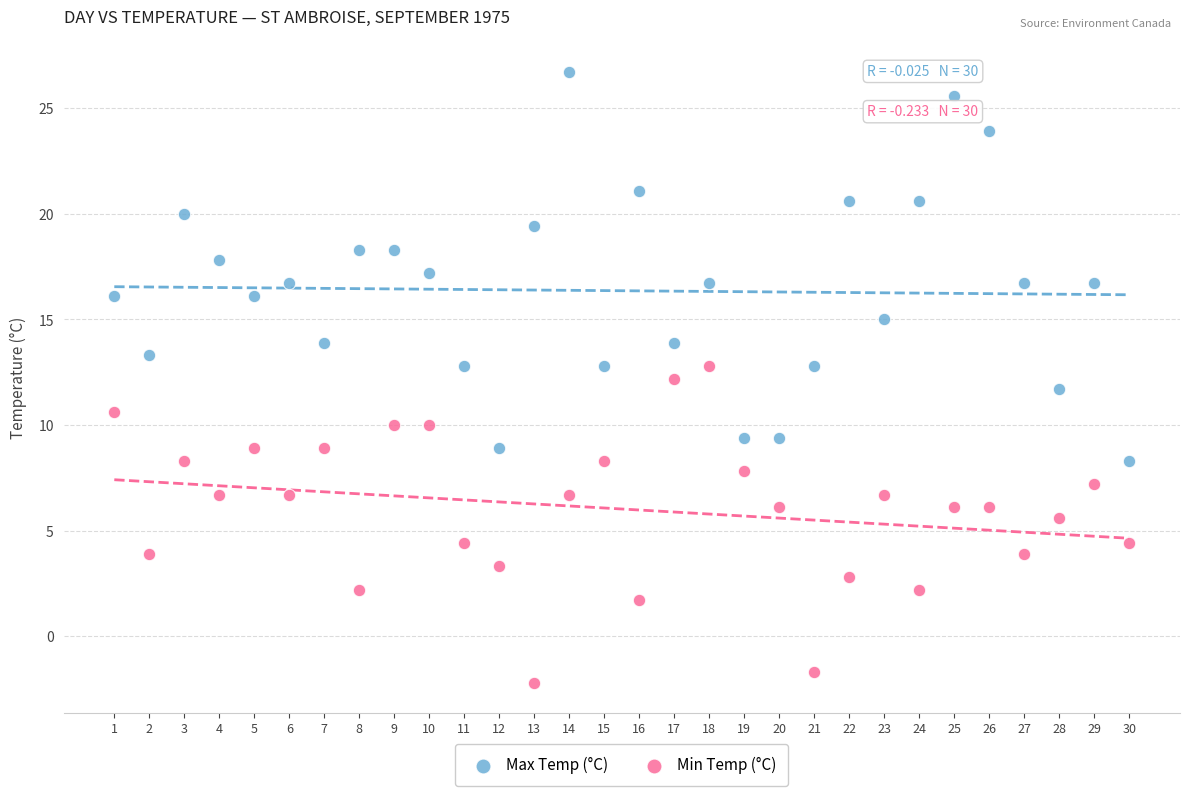

Across all data points, what is the range of Y values (max minus min)?

28.9